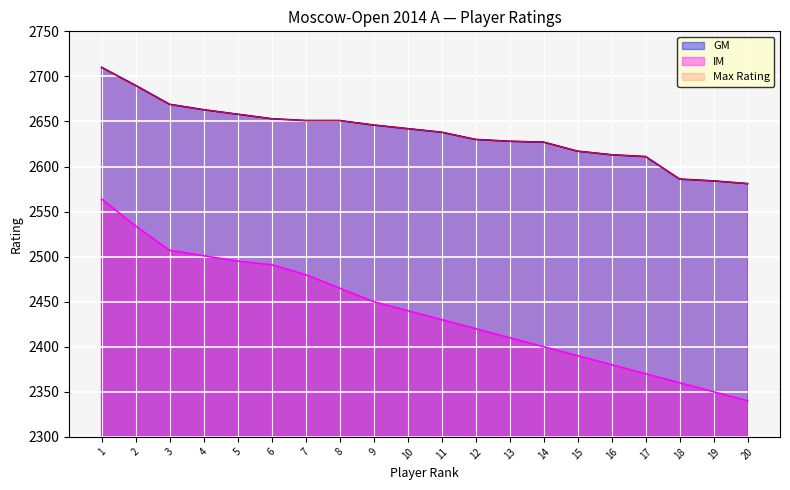

What is the spread (max minus min) of values at 11?

208